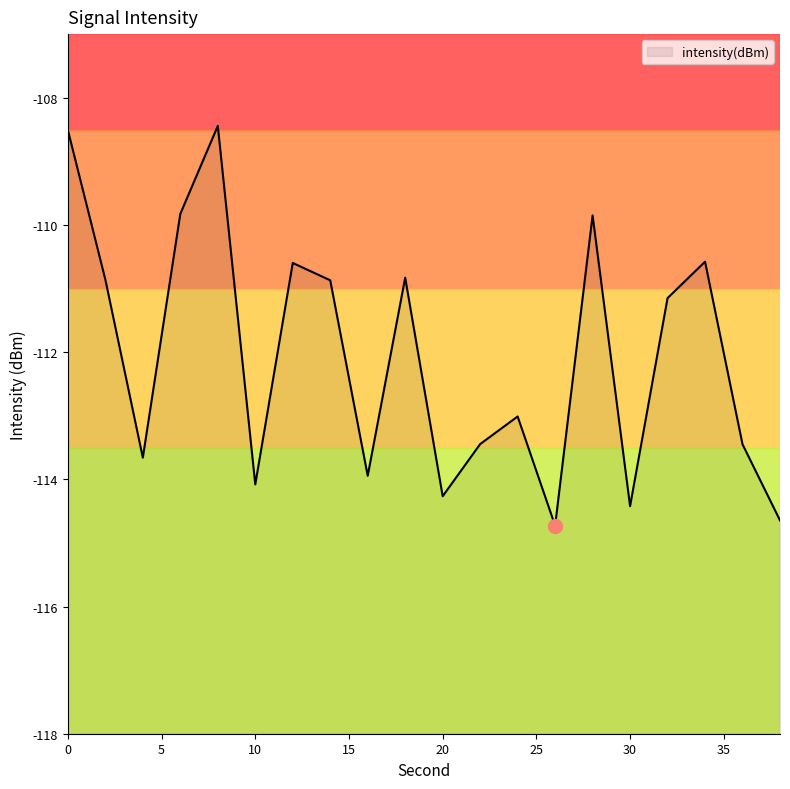

Reading right to left, list all the values displayed in this chart.

-114.6	-113.4	-110.6	-111.2	-114.4	-109.9	-114.7	-113.0	-113.4	-114.3	-110.8	-113.9	-110.9	-110.6	-114.1	-108.4	-109.8	-113.7	-110.9	-108.5